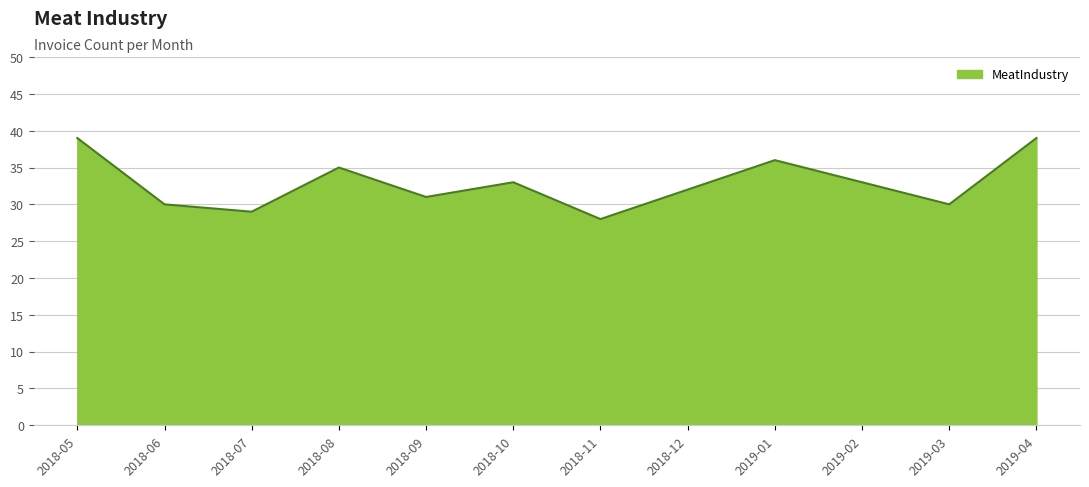

At which category does the data reach its first local valley?

2018-07